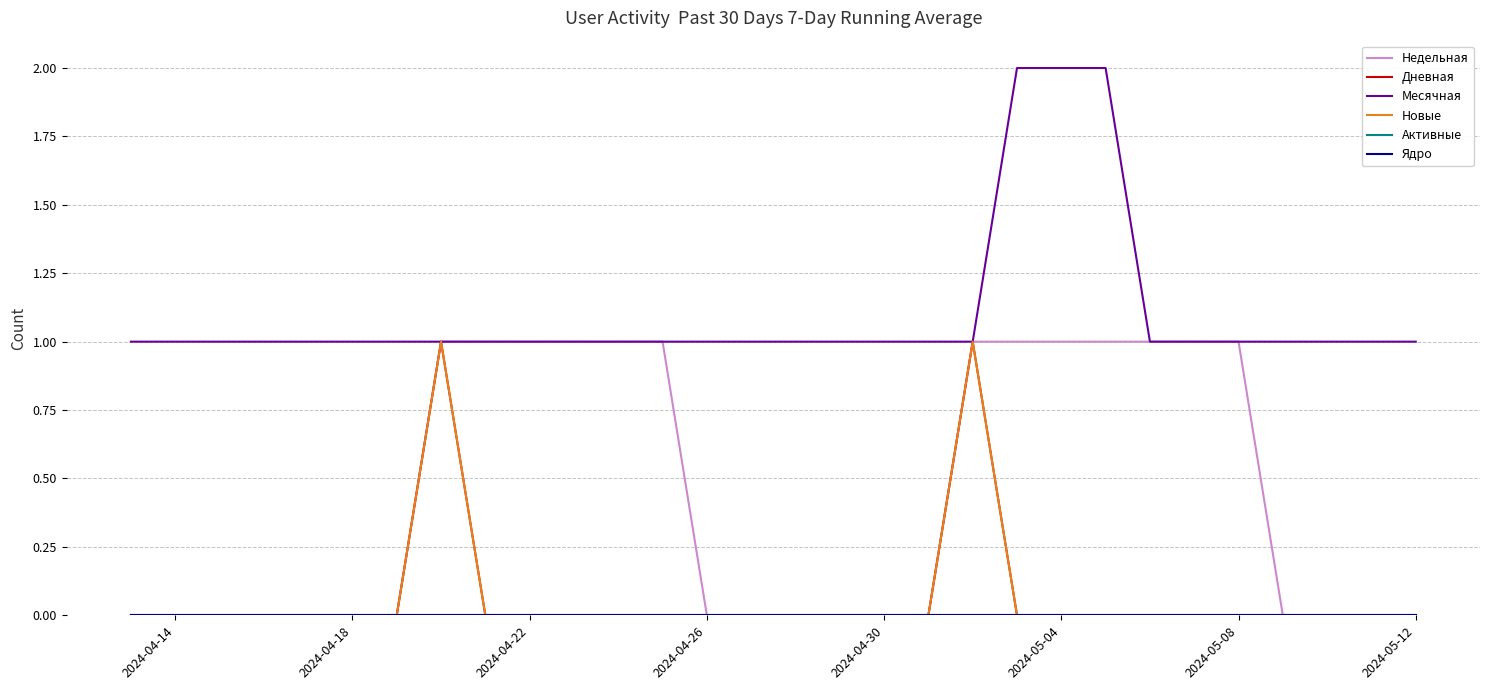

At how many categories does at least one series exceed 0?

30